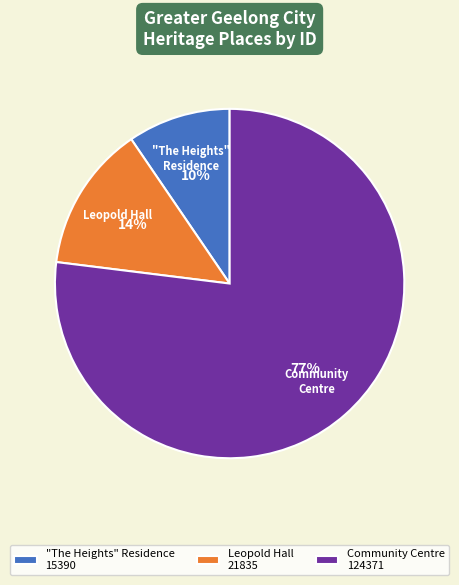

To the nearest percent, what portion does "The Heights" Residence 15390 represent?

10%